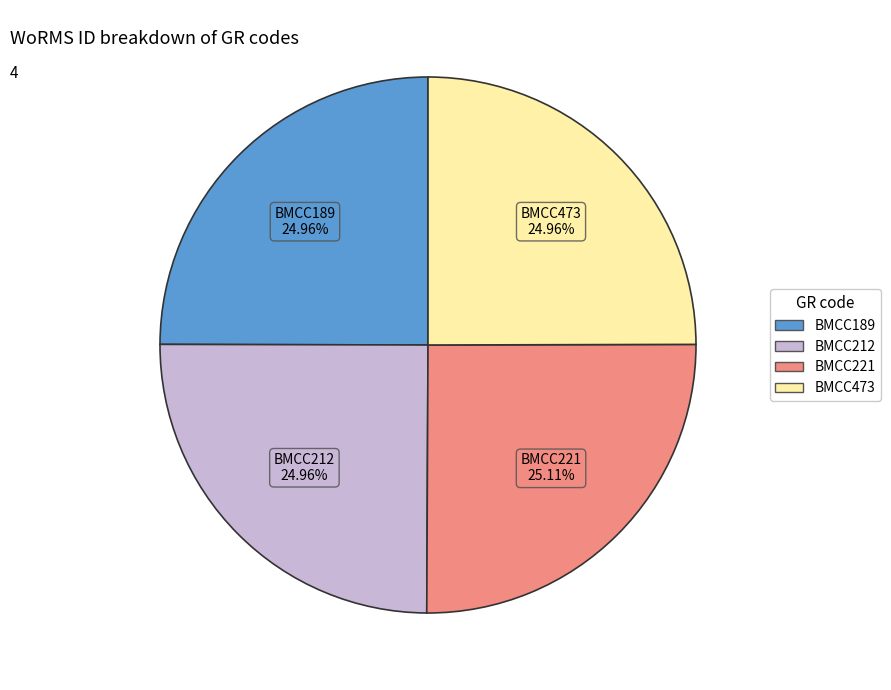

Does BMCC212 represent more than half of the total?

No